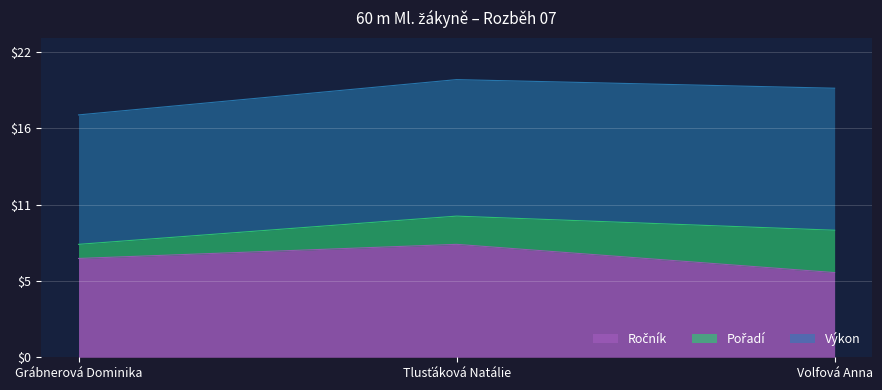

What is the sum of the Výkon values at Volfová Anna and Grábnerová Dominika?

19.2